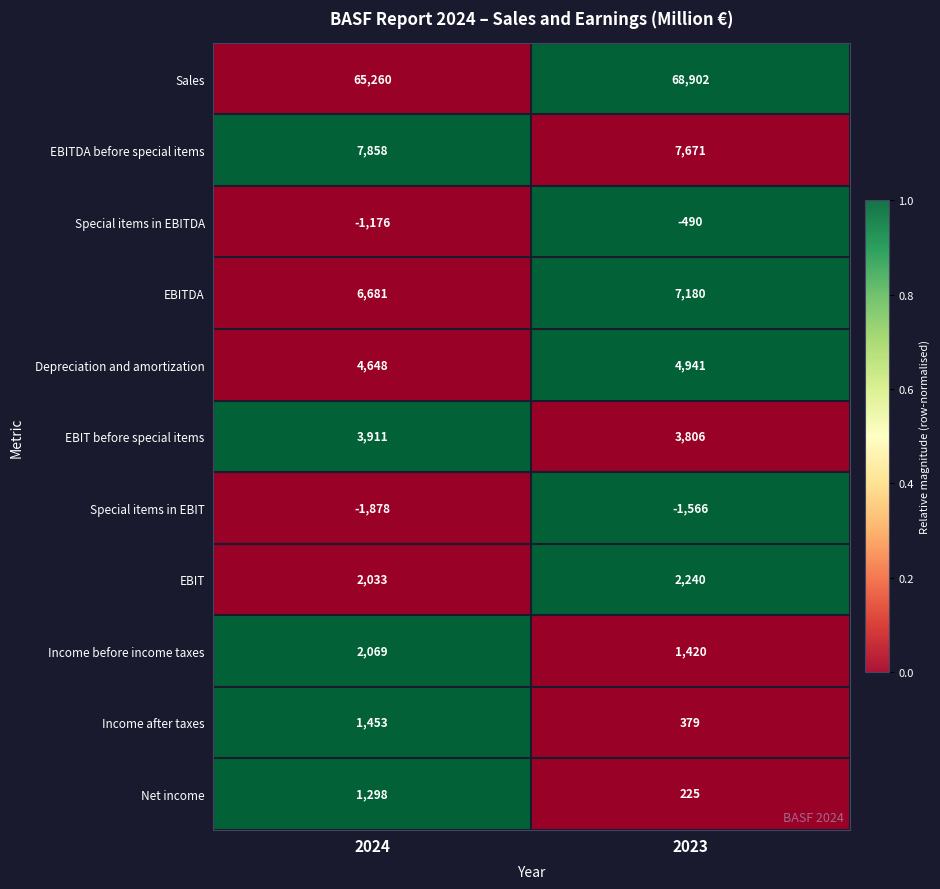

The EBITDA series shows 7180 at 2023. True or false?

True